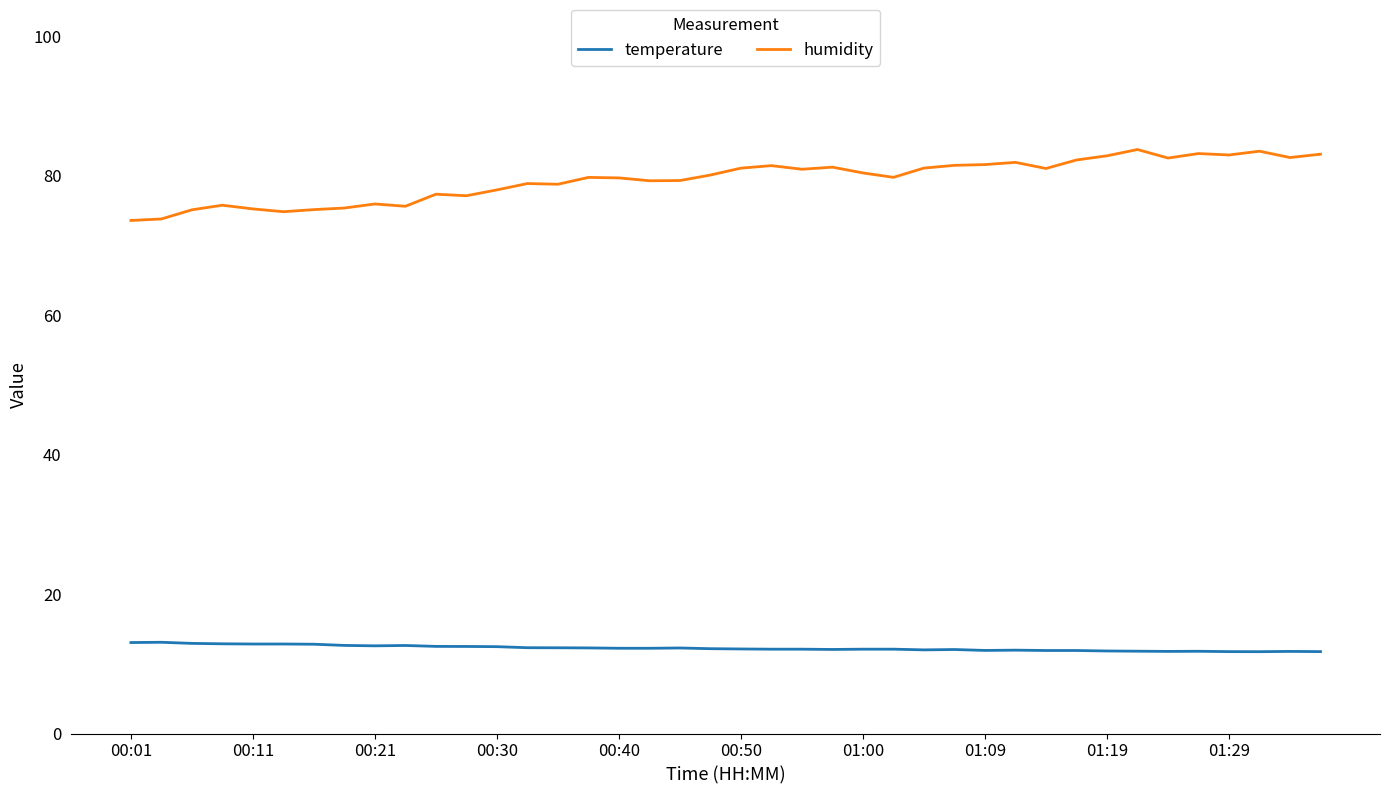

True or false: humidity and temperature intersect in this chart.

False